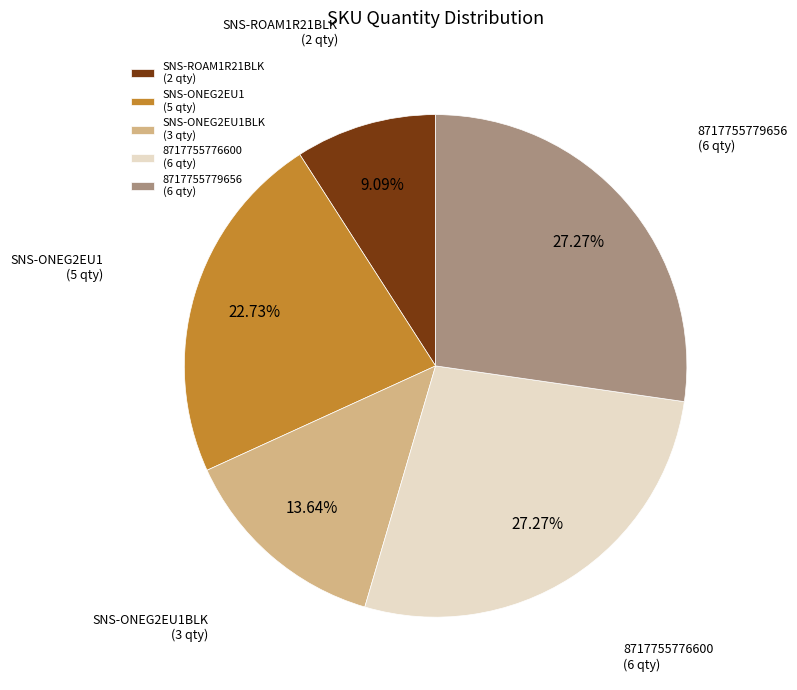

Is there any slice that represents more than half of the pie?

No